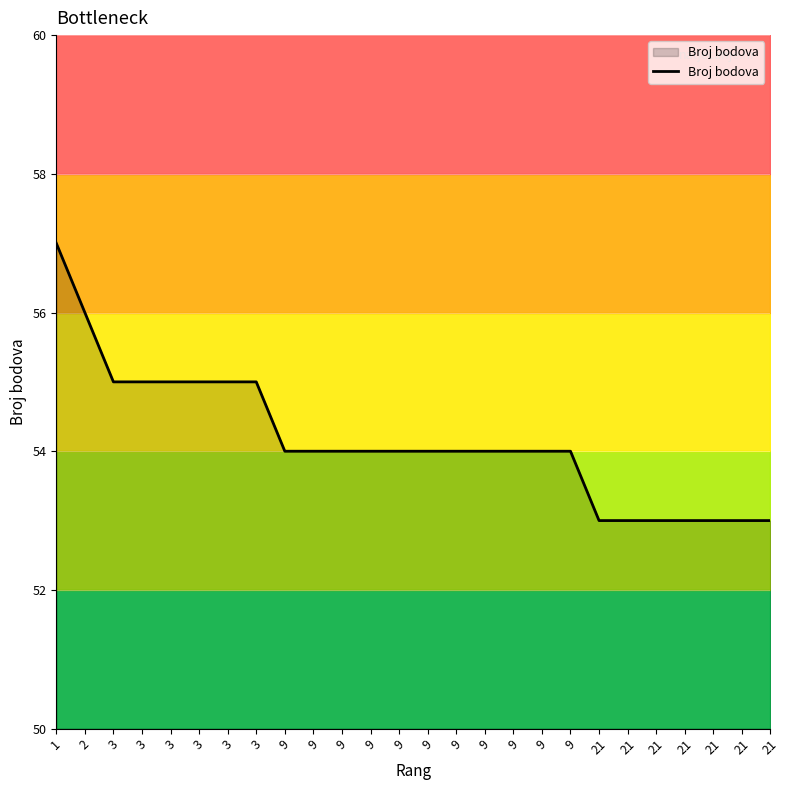

How many data points does each series have?

26